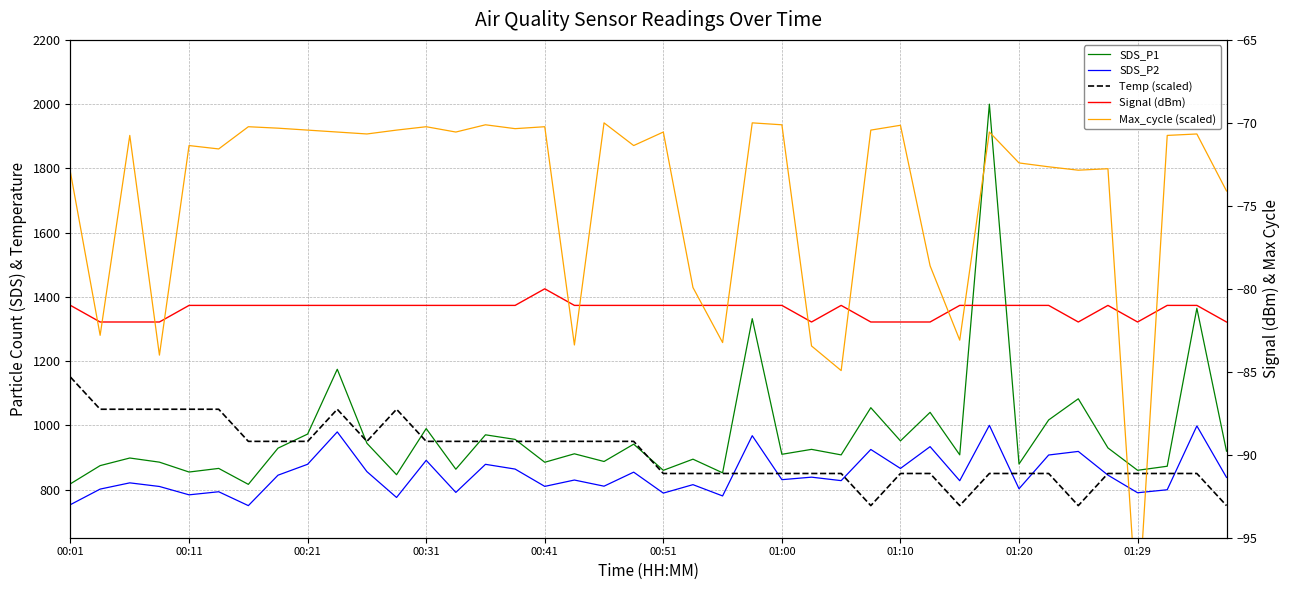

True or false: SDS_P1 and SDS_P2 cross at least once.

False